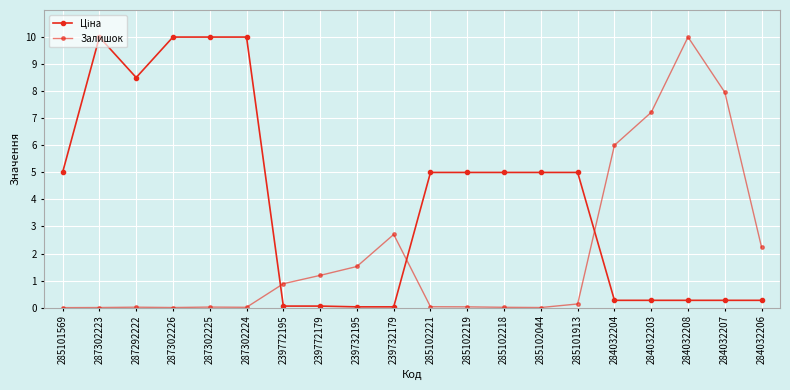

What is the value of the Ціна point at the 16th from the left?

0.3